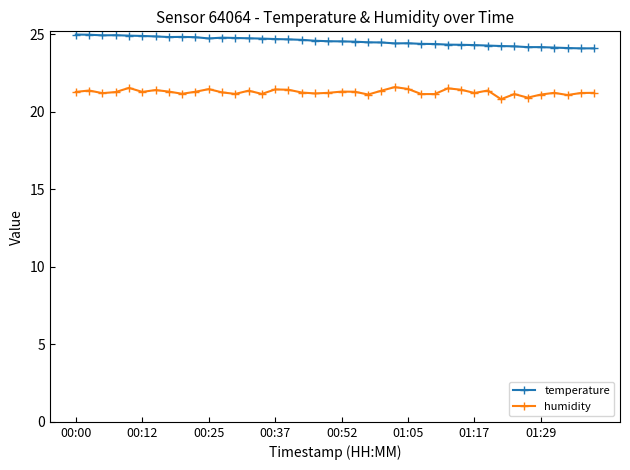

What is the value of the temperature point at the 2nd from the left?

25.0